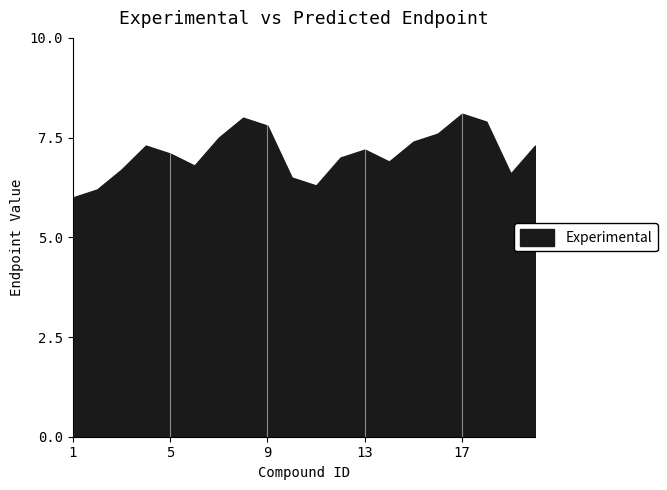

What is the value of the 5th point from the left?

7.1